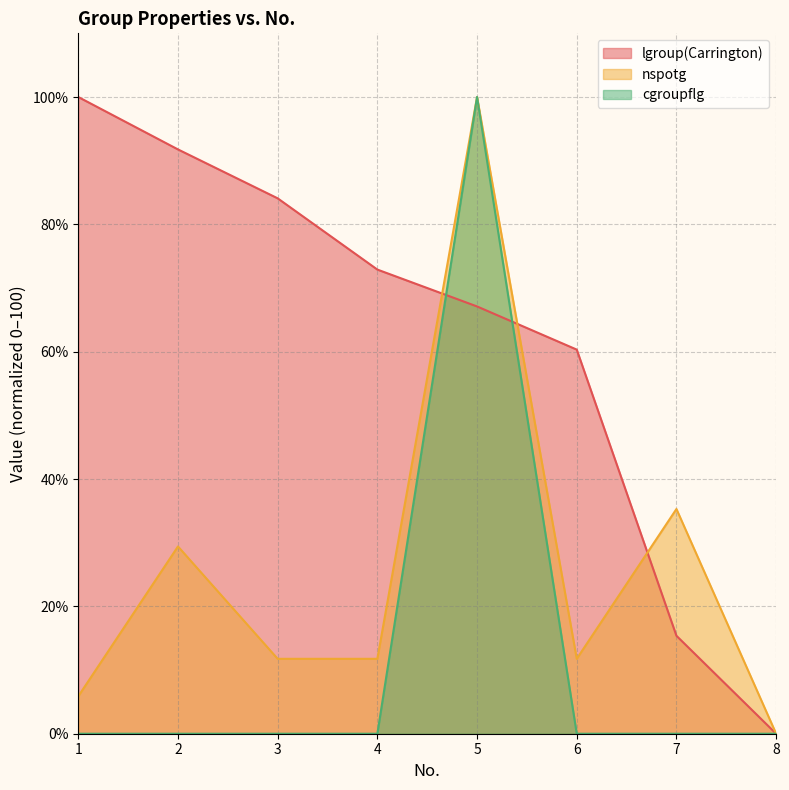

What value does the nspotg series have at 2?

29.4